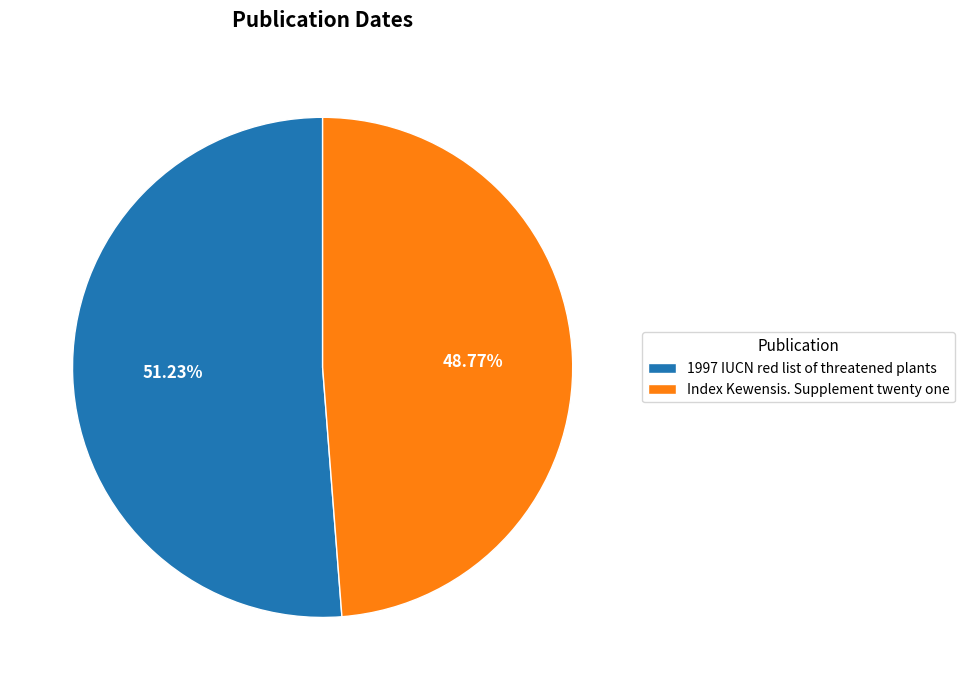

What is the majority slice?

1997 IUCN red list of threatened plants